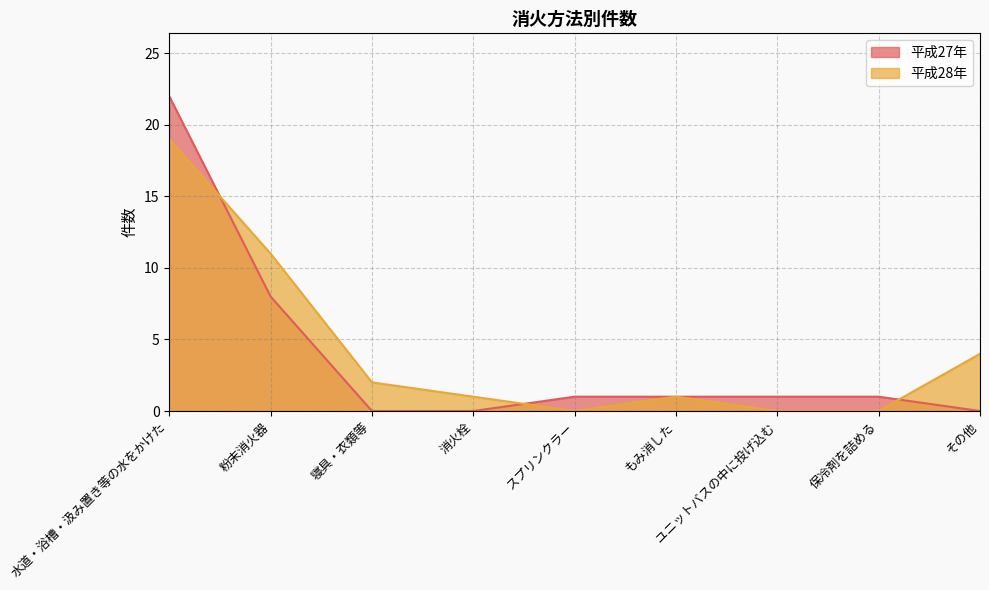

True or false: 平成27年 has more than 2 points higher than both neighbors.

False